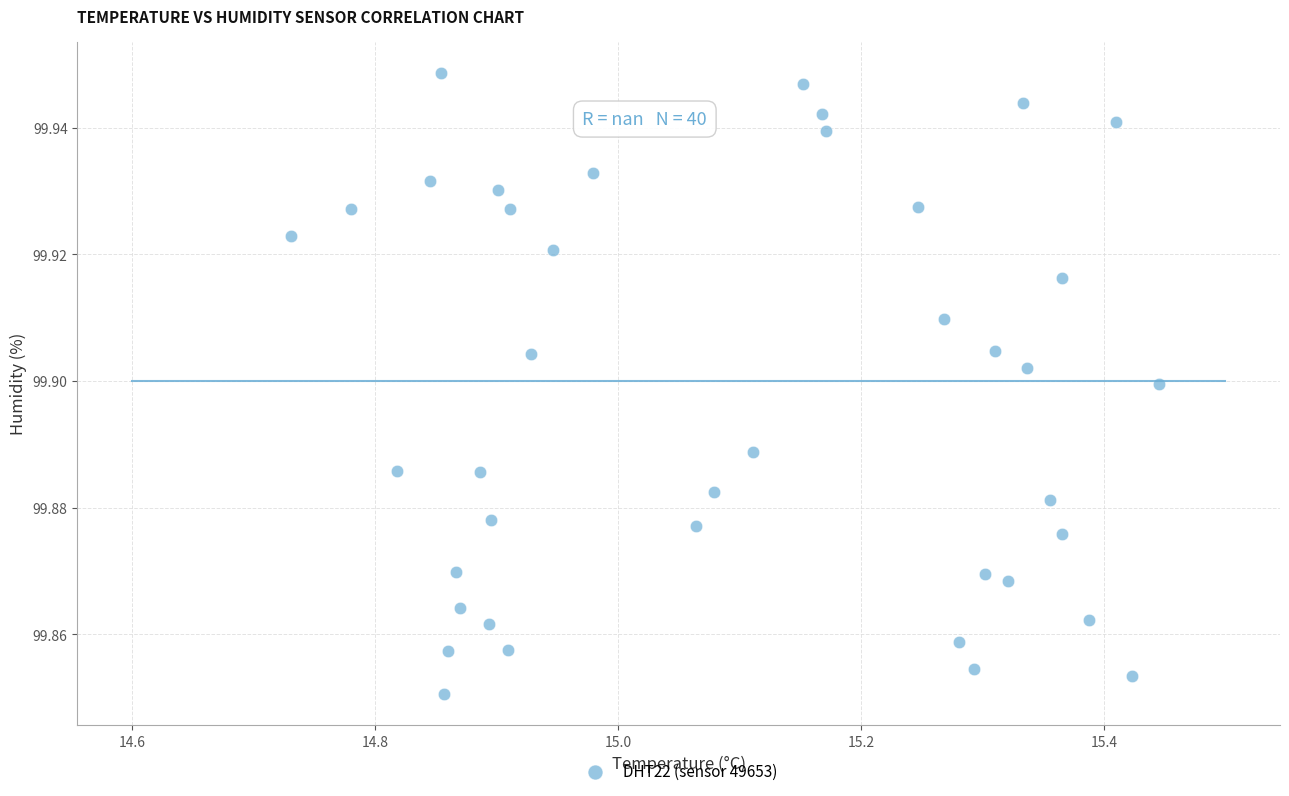

What is the range of X values (max minus min)?

0.7